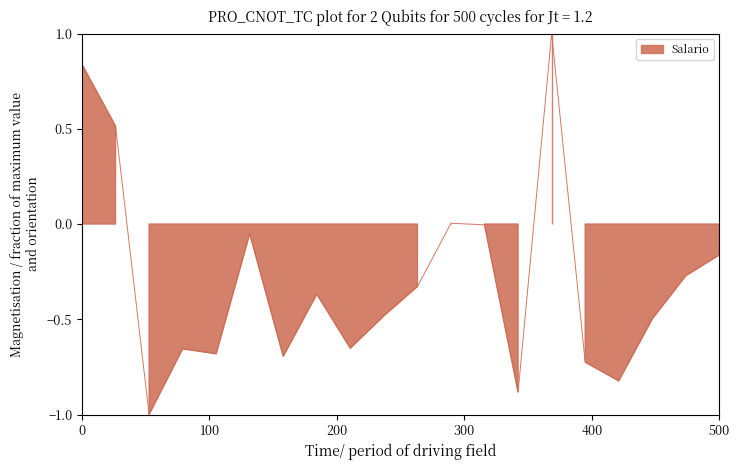

The chart shows a value of -1.0 at 1995-05-05. True or false?

False